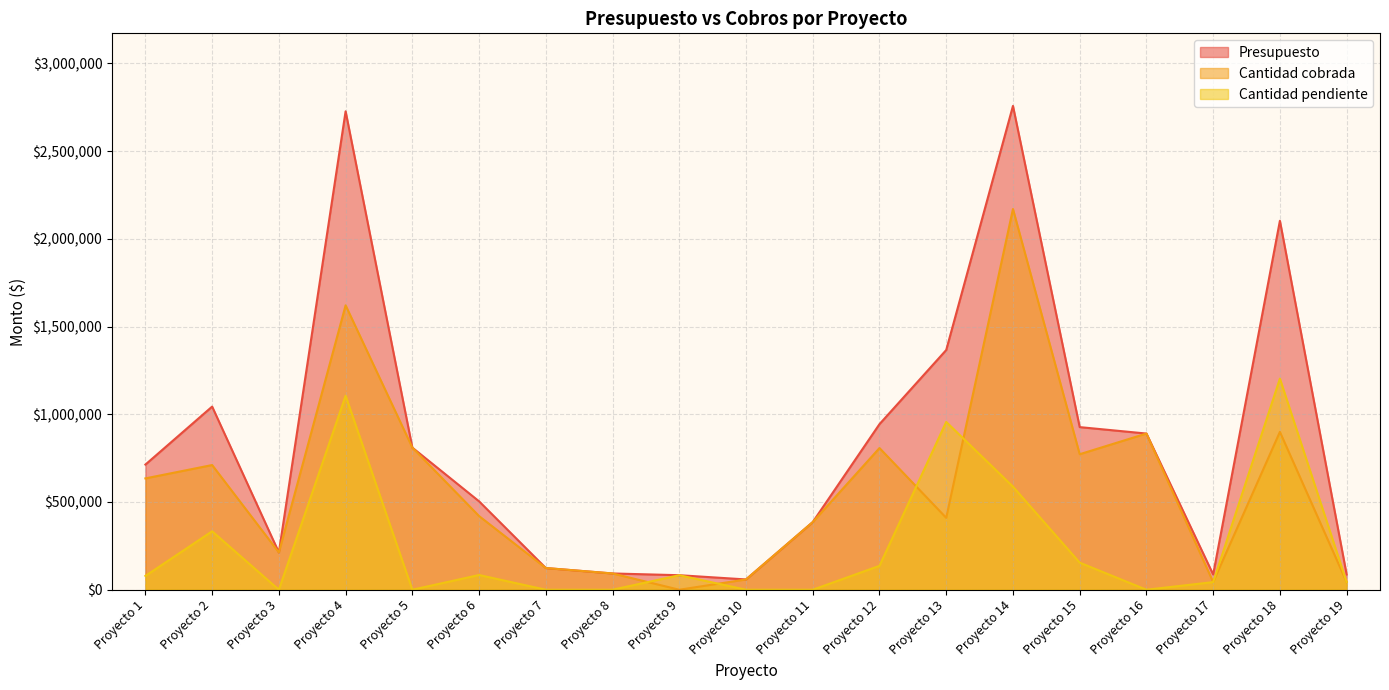

Reading right to left, list all the values displayed in this chart.

Presupuesto: 87000.0	2103124.8	87000.0	890300.0	926959.0	2757840.6	1366480.0	943973.8	385700.0	58696.0	82795.6	92800.0	123733.3	503920.2	810147.8	2727160.0	212500.0	1044000.0	713400.0
Cantidad cobrada: 43500.0	899754.2	43500.0	890300.0	772463.8	2170185.3	409944.0	807625.8	385700.0	58696.0	0.0	92800.0	123733.3	419933.7	810147.8	1621219.1	212500.0	710741.7	634666.7
Cantidad pendiente: 43500.0	1203370.6	43500.0	0.0	154495.2	587655.2	956536.0	136348.0	0.0	0.0	82795.6	0.0	0.0	83986.5	0.0	1105940.9	0.0	333258.3	78733.3